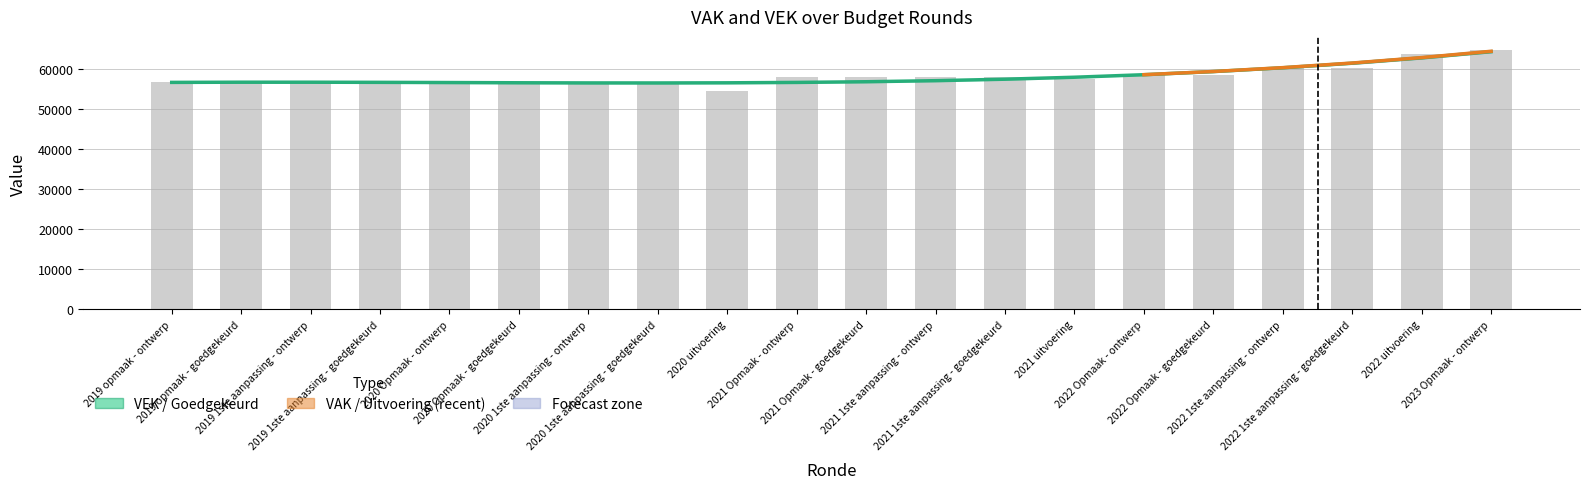

At which label does the data first exceed 57821?

2021 1ste aanpassing - ontwerp